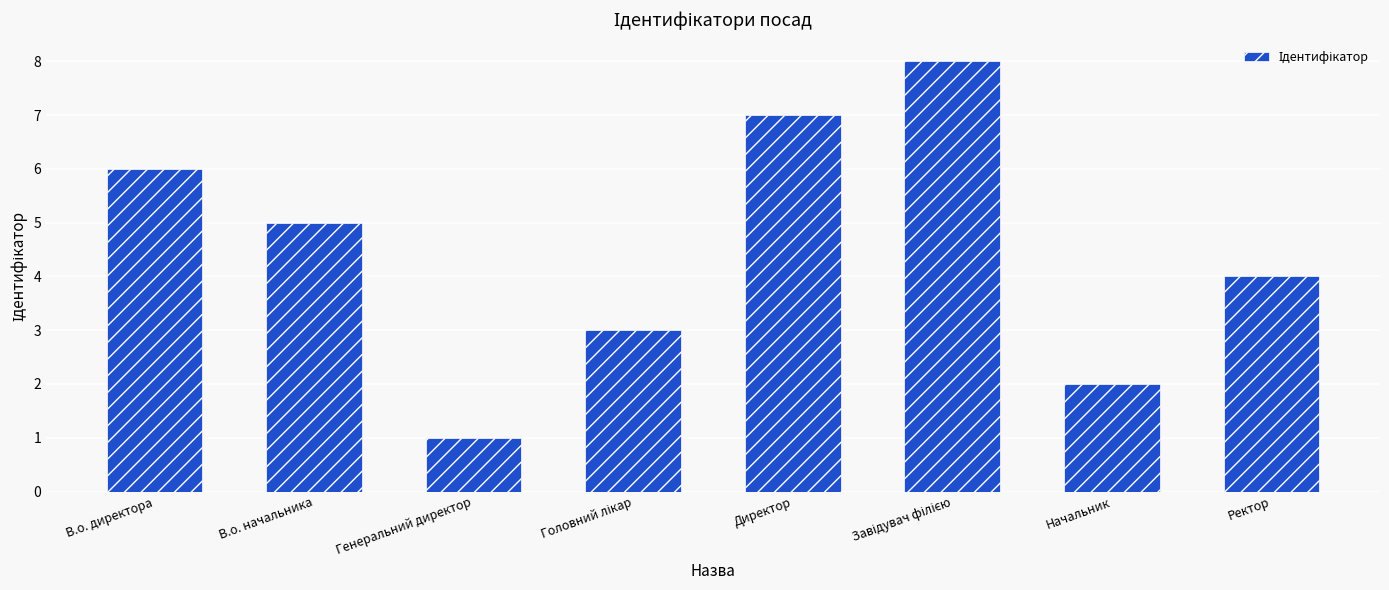

Which category has the lowest value across all series?

Генеральний директор